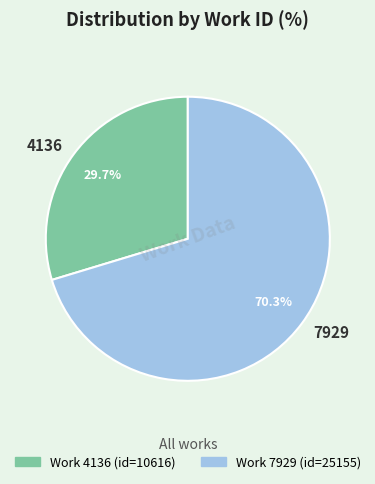

What percentage is the 4136 slice, to the nearest percent?

30%